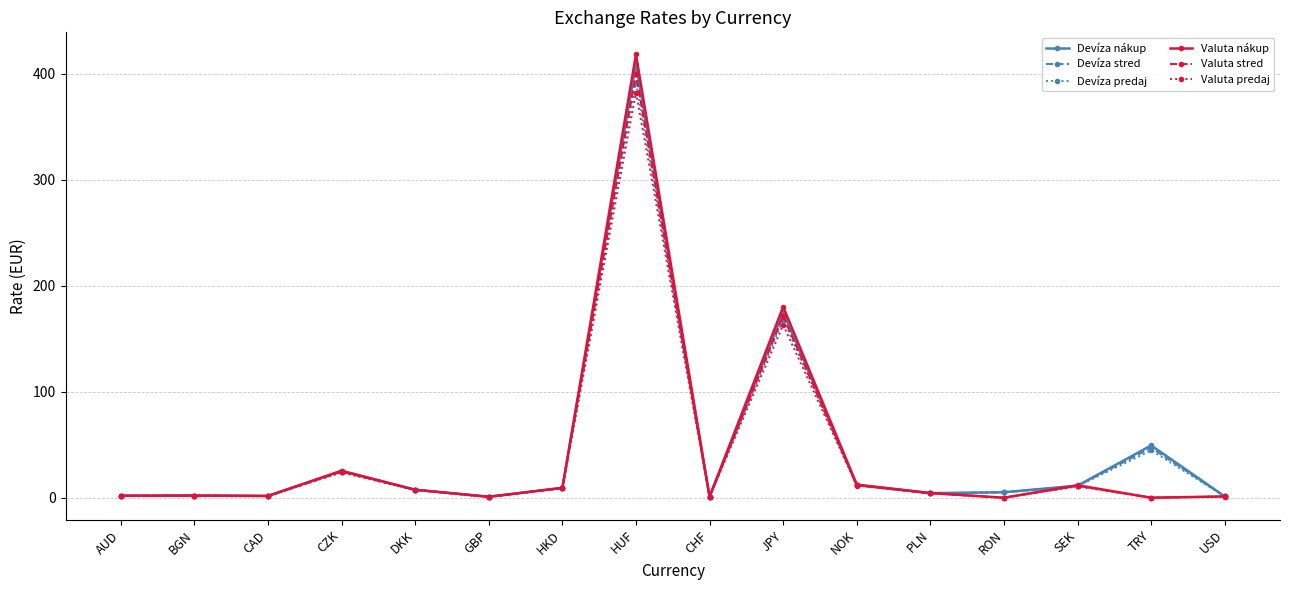

What is the average value of the Valuta stred series?

40.5